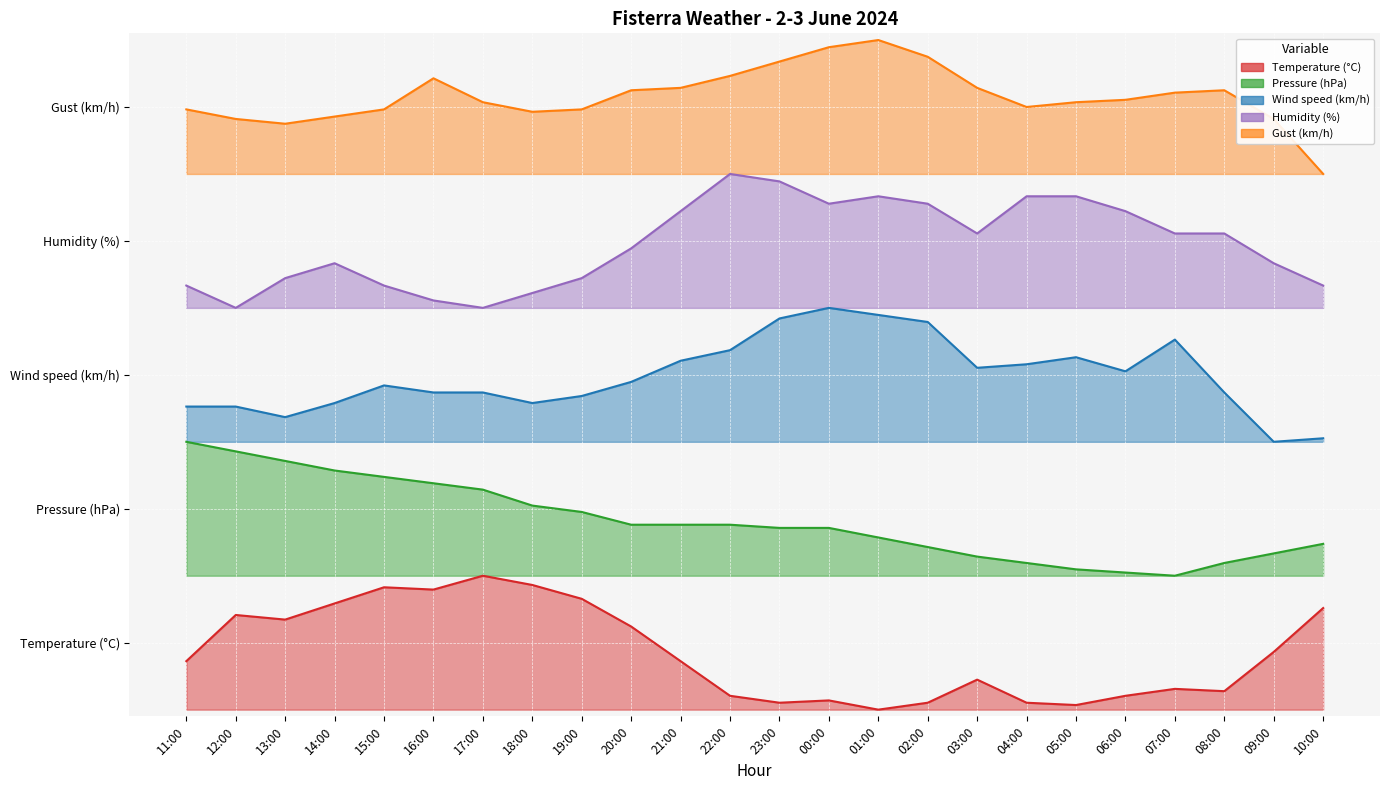

Rank the categories by Humidity (%) value from lowest to highest.

12:00, 17:00, 16:00, 18:00, 11:00, 15:00, 10:00, 13:00, 19:00, 14:00, 09:00, 20:00, 03:00, 07:00, 08:00, 21:00, 06:00, 00:00, 02:00, 01:00, 04:00, 05:00, 23:00, 22:00